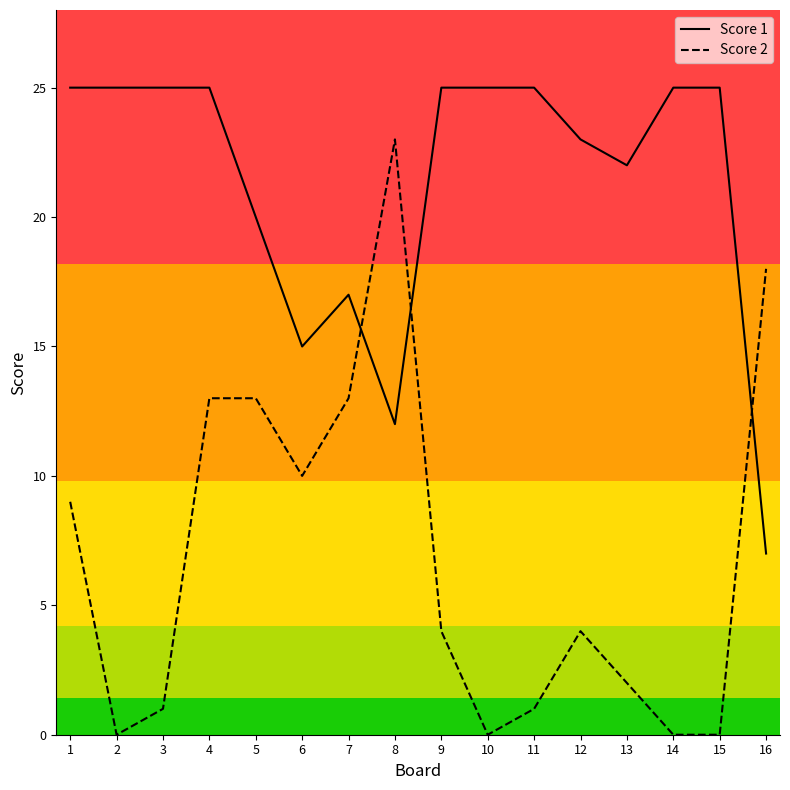

Which series has the widest spread of values?

Score 2